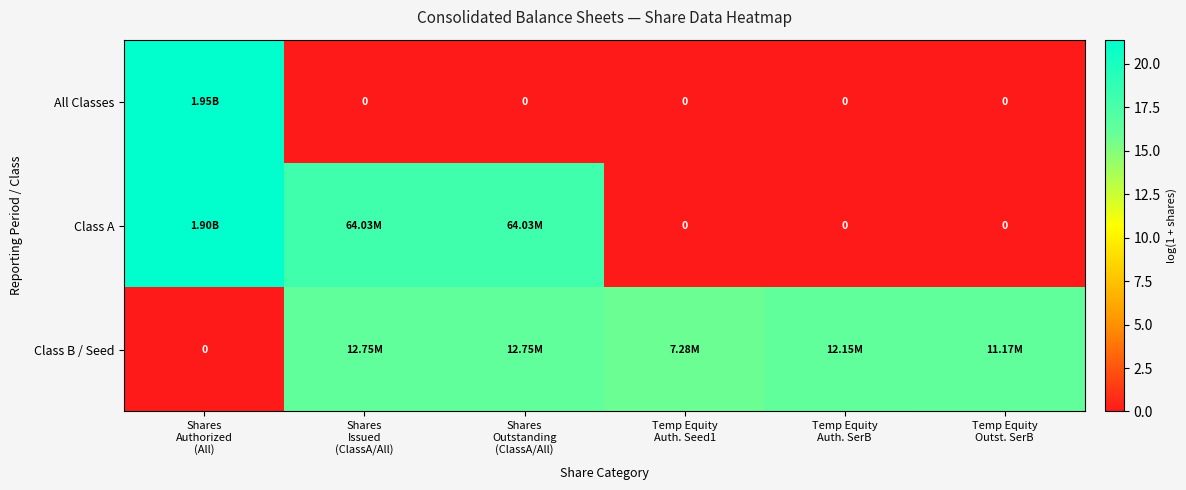

The value of Class B / Seed at Shares Issued (ClassA/All) is 16.4. True or false?

True